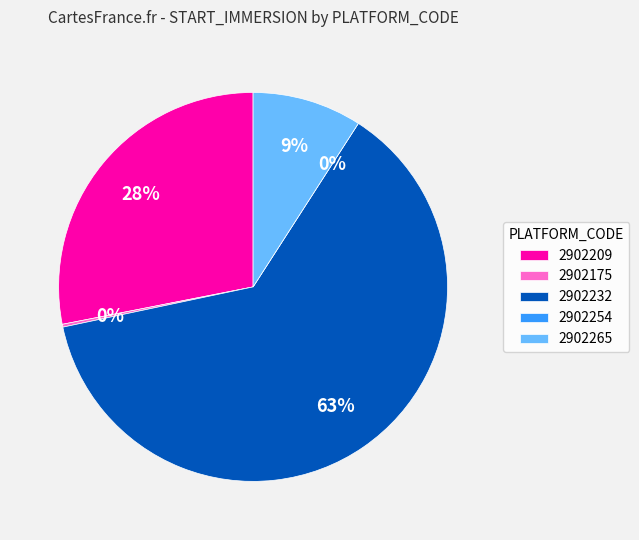

Does 2902232 represent more than half of the total?

Yes